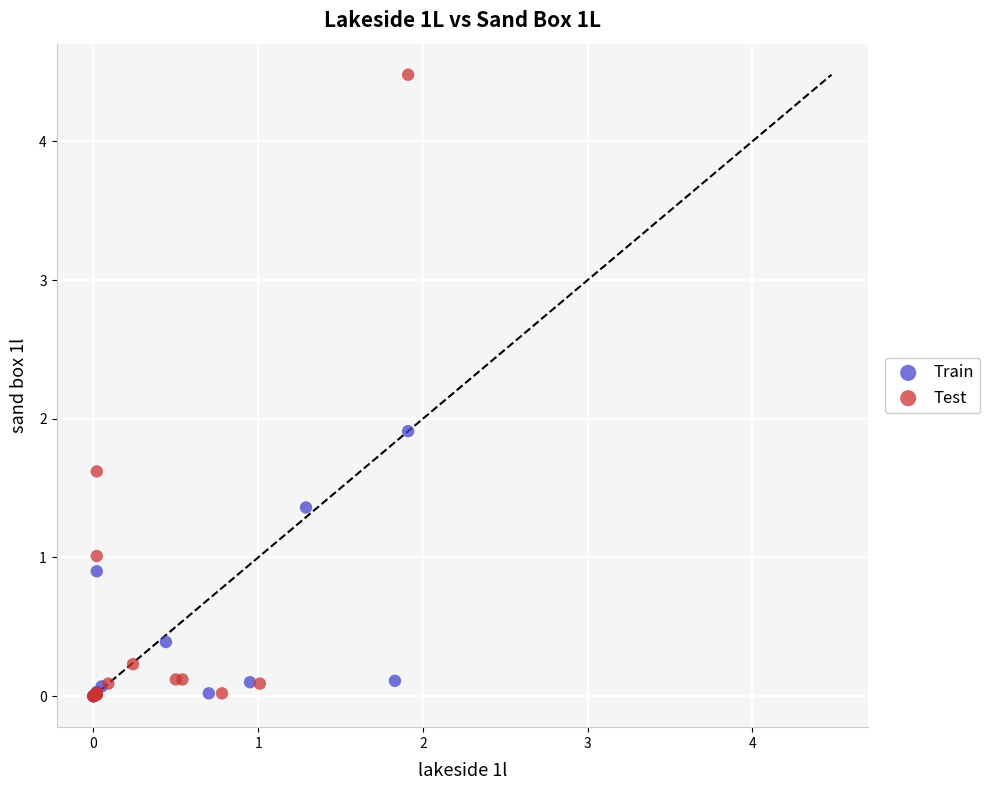

What are all the series names shown in the legend?

Train, Test